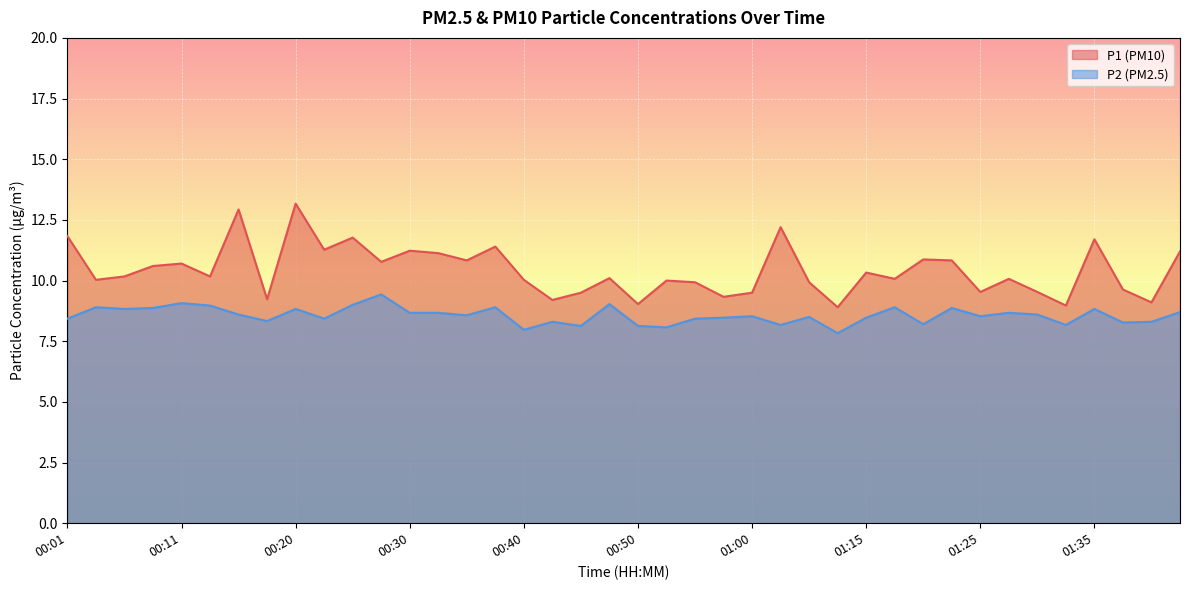

Reading left to right, transcribe all the data shown in this chart.

P1: 11.8	10.0	10.2	10.6	10.7	10.2	12.9	9.2	13.2	11.3	11.8	10.8	11.2	11.1	10.8	11.4	10.0	9.2	9.5	10.1	9.0	10.0	9.9	9.3	9.5	12.2	9.9	8.9	10.3	10.1	10.9	10.8	9.5	10.1	9.5	9.0	11.7	9.6	9.1	11.2
P2: 8.4	8.9	8.8	8.9	9.1	9.0	8.6	8.3	8.8	8.4	9.0	9.4	8.7	8.7	8.6	8.9	8.0	8.3	8.1	9.0	8.1	8.1	8.4	8.5	8.5	8.2	8.5	7.8	8.5	8.9	8.2	8.9	8.5	8.7	8.6	8.2	8.8	8.3	8.3	8.7